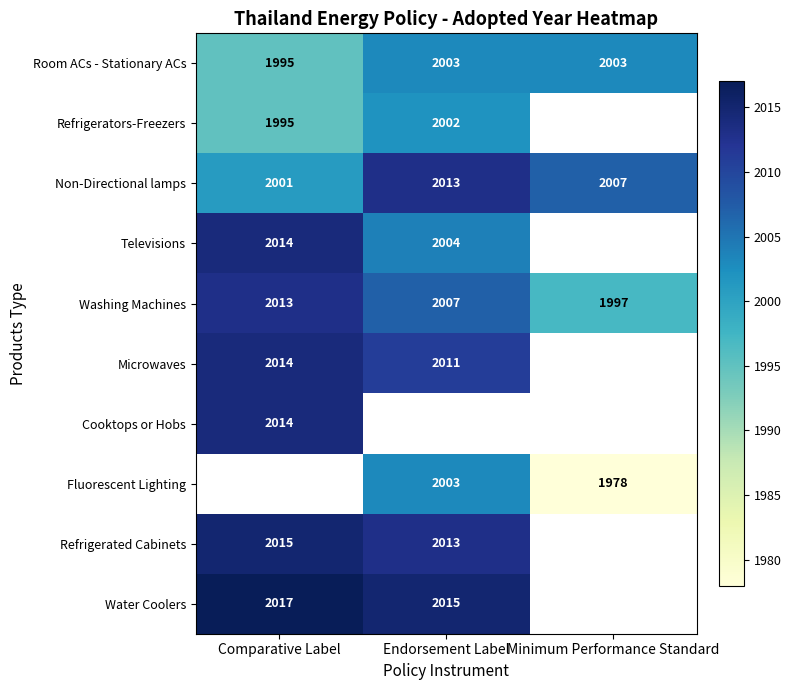

What is the average value of the Non-Directional lamps series?

2007